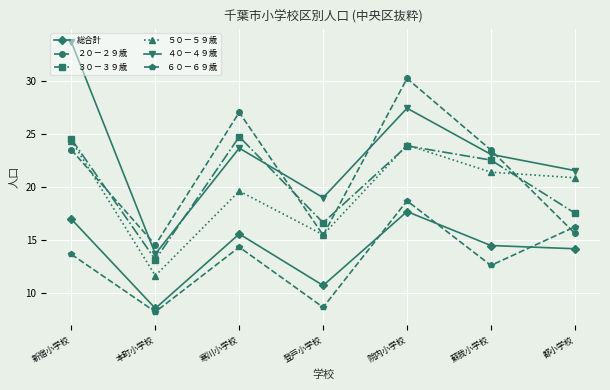

What is the smallest value displayed?

8.2